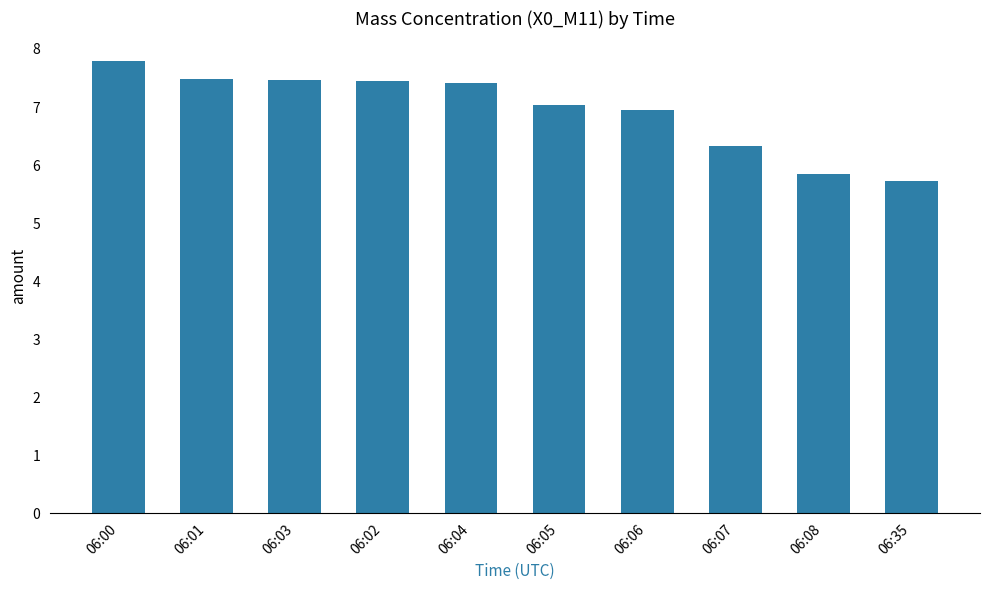

At which category does the chart reach its peak across all series?

06:00